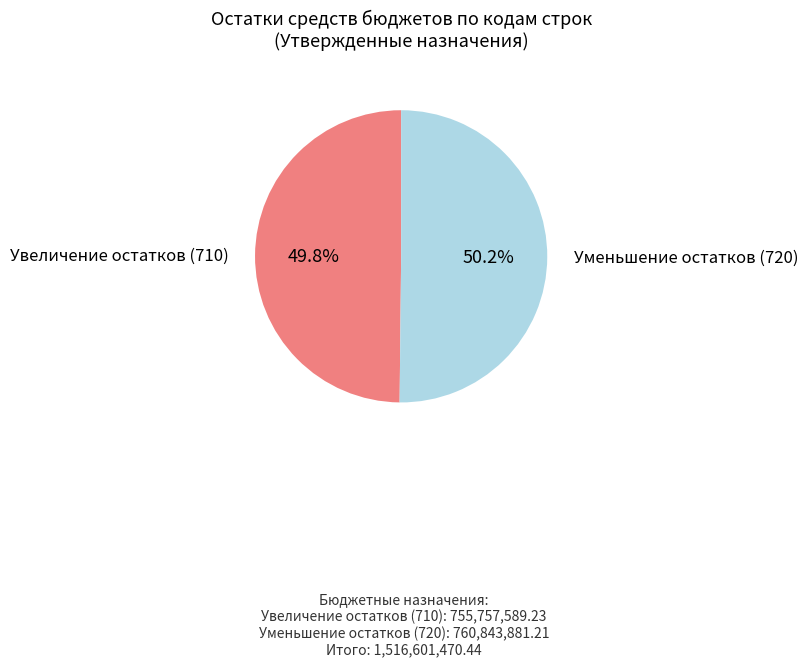

Is there a majority slice in this chart?

Yes